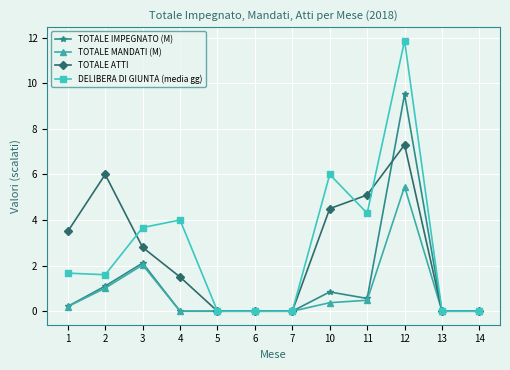

True or false: TOTALE IMPEGNATO (M) has more than 2 points higher than both neighbors.

True